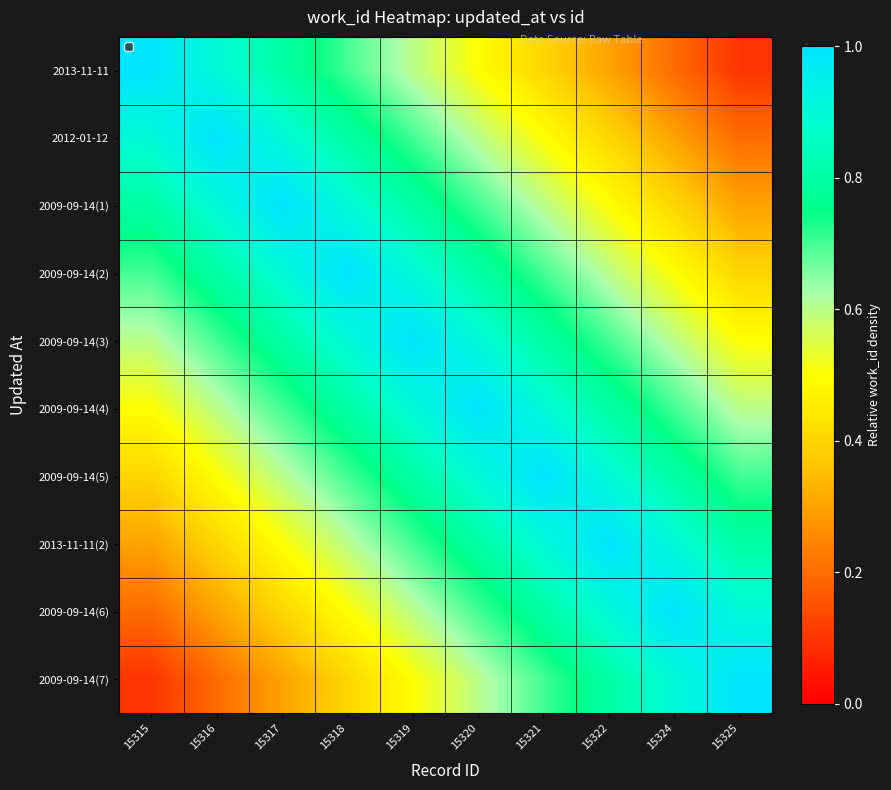

Rank the series at 15318 from lowest to highest value.

2009-09-14(7), 2009-09-14(6), 2013-11-11(2), 2013-11-11, 2009-09-14(5), 2012-01-12, 2009-09-14(4), 2009-09-14(1), 2009-09-14(3), 2009-09-14(2)